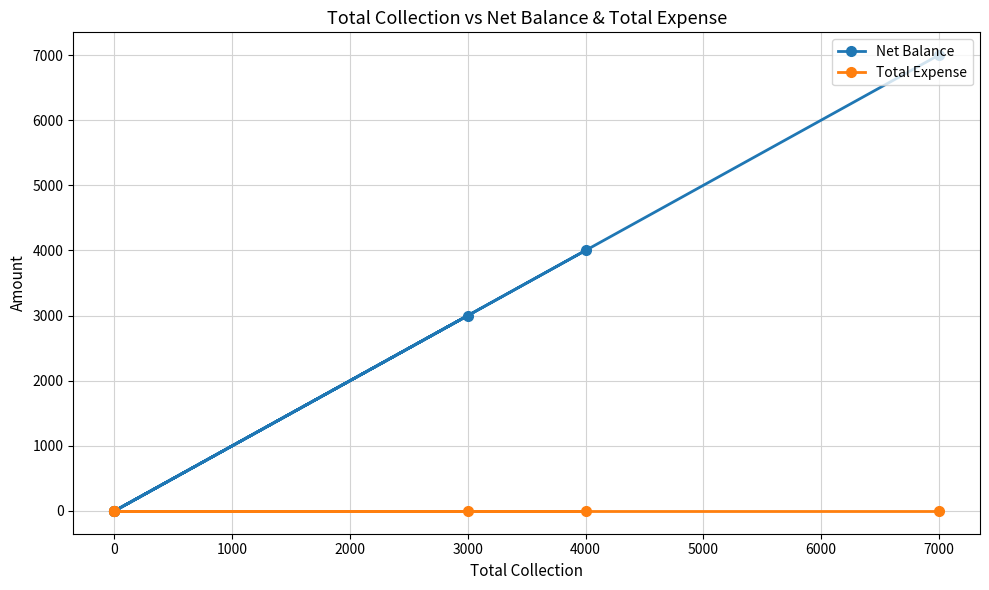

Rank the series by their average value, from lowest to highest.

Total Expense, Net Balance